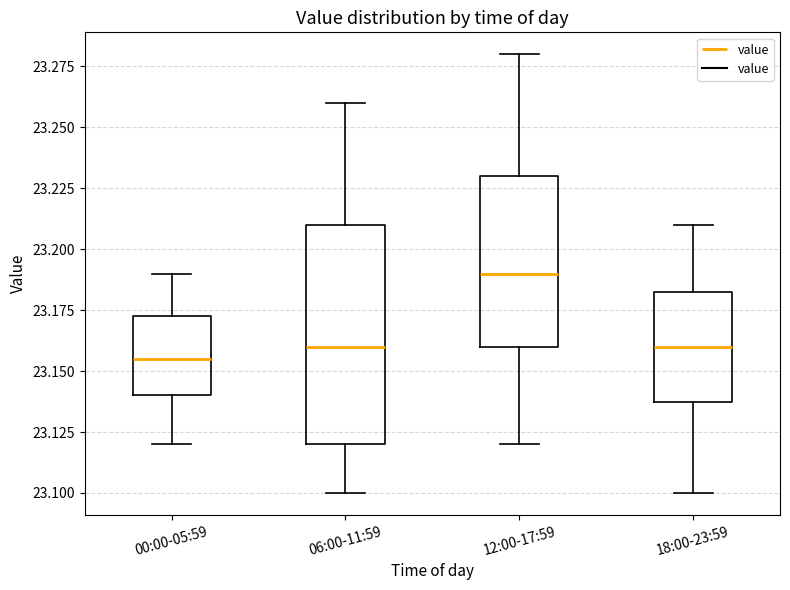

Reading left to right, read every box against the y-axis: the position of its median line, the range the box covers, and the ends of its whiskers. The values are not printed on the chart, so give them approximately, as read against the axis.

00:00-05:59: median 23.155, box 23.140 to 23.175, whiskers 23.120 to 23.190
06:00-11:59: median 23.160, box 23.120 to 23.210, whiskers 23.100 to 23.260
12:00-17:59: median 23.190, box 23.160 to 23.230, whiskers 23.120 to 23.280
18:00-23:59: median 23.160, box 23.140 to 23.185, whiskers 23.100 to 23.210